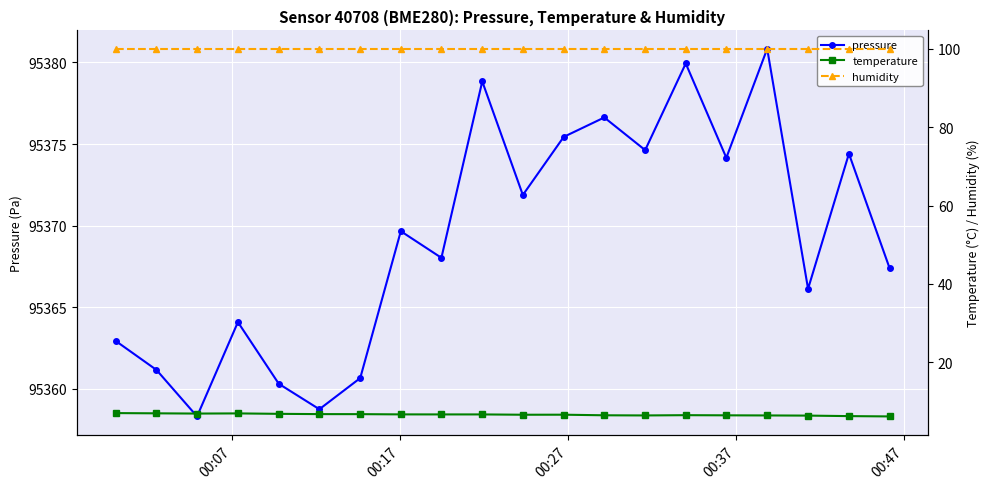

How many interior local peaks does the temperature series have?

3